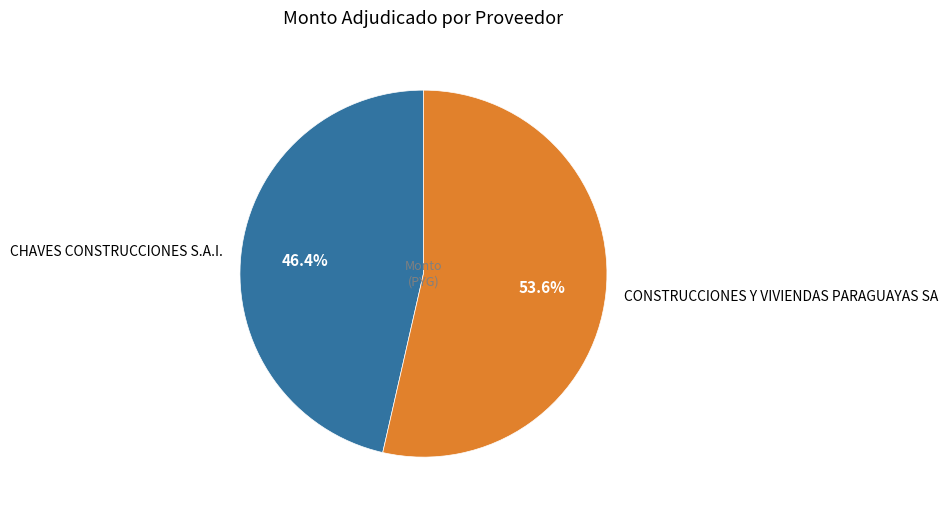

Count the number of slices in the pie.

2